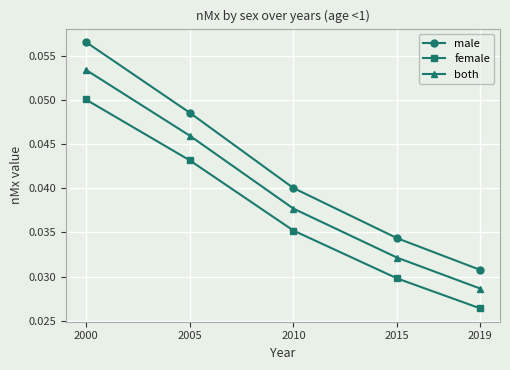

Is the value of female at 2015 greater than the value of male at 2010?

No